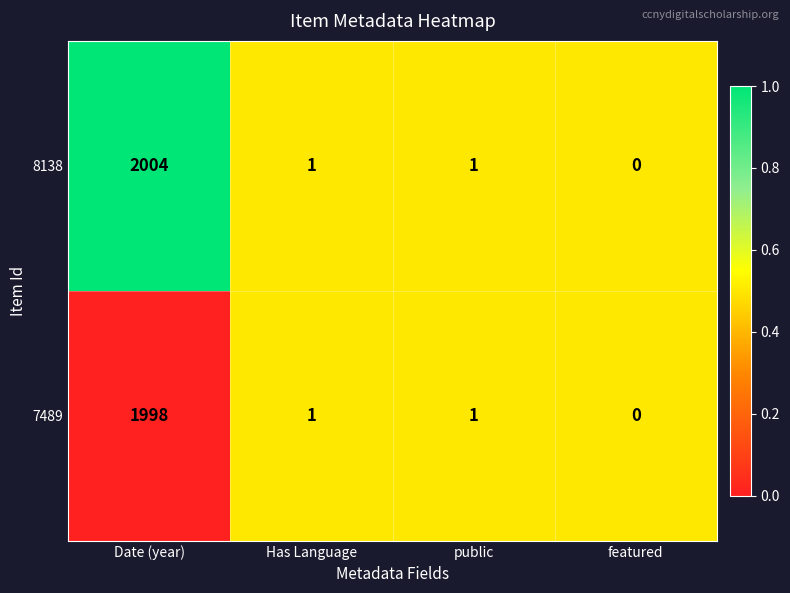

List the series in order of their overall mean, lowest first.

7489, 8138